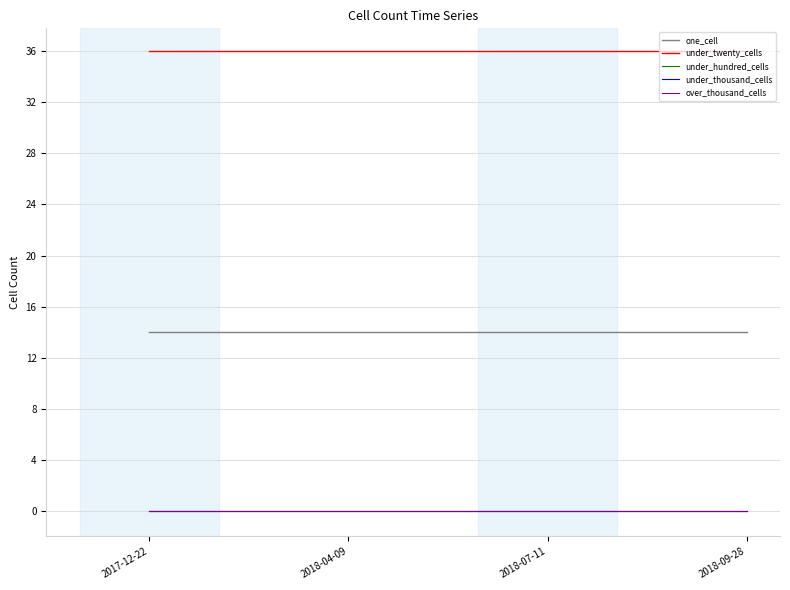

Which label corresponds to the largest value in the chart?

2017-12-22